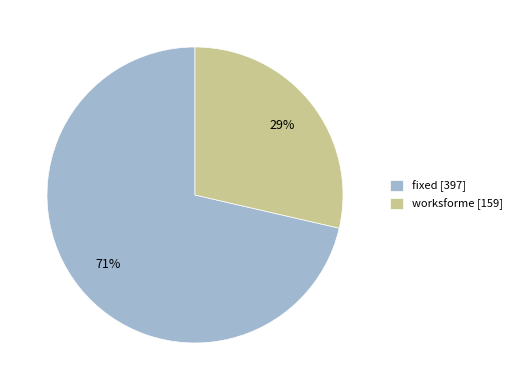

Is the sum of worksforme [159] and fixed [397] greater than half?

Yes